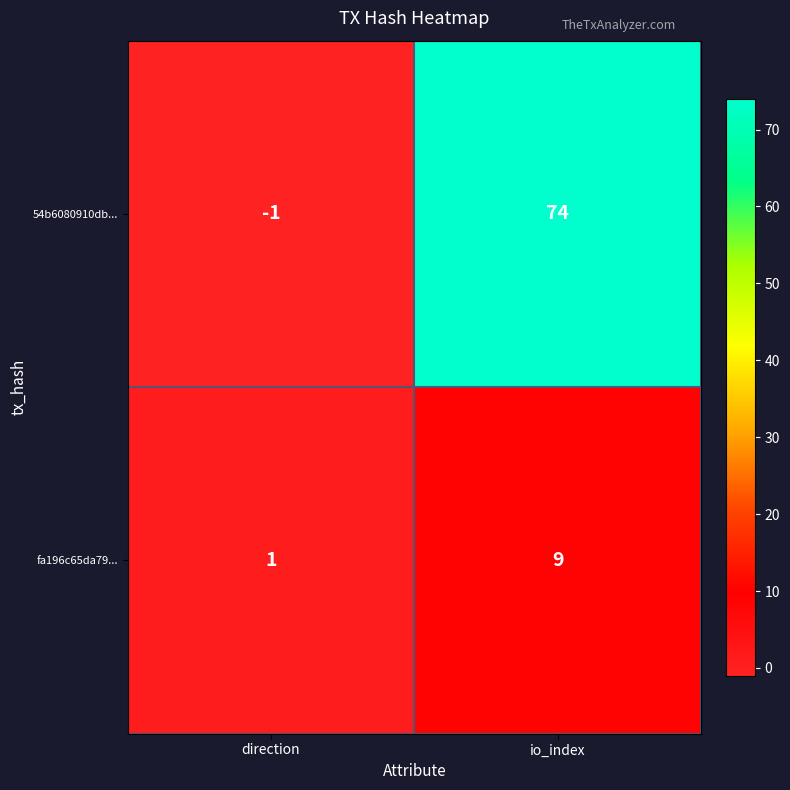

Reading left to right, transcribe all the data shown in this chart.

54b6080910db...: -1	74
fa196c65da79...: 1	9